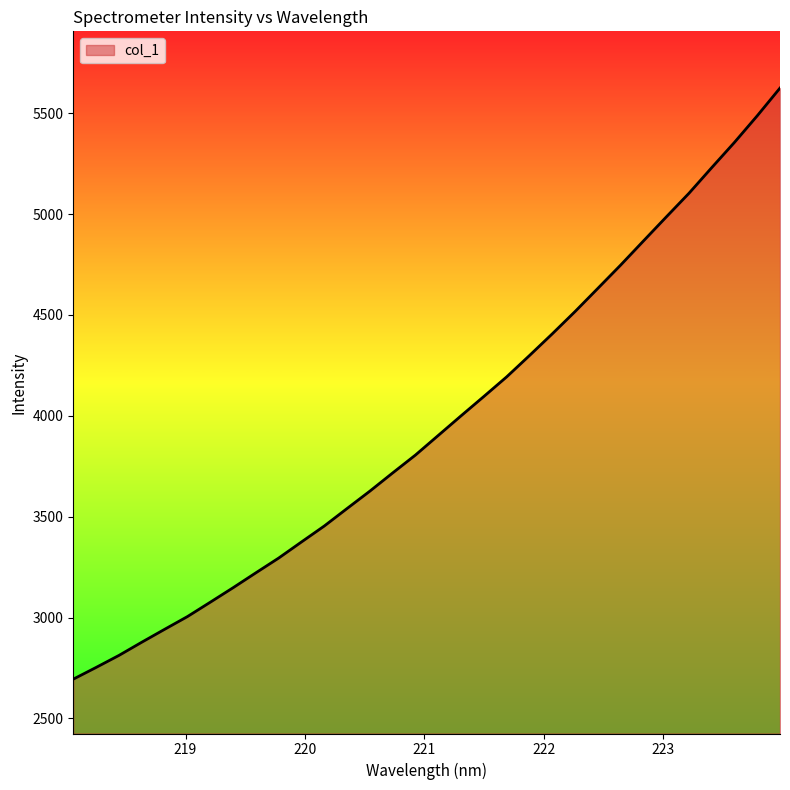

What is the difference between the maximum and minimum values?

2930.5